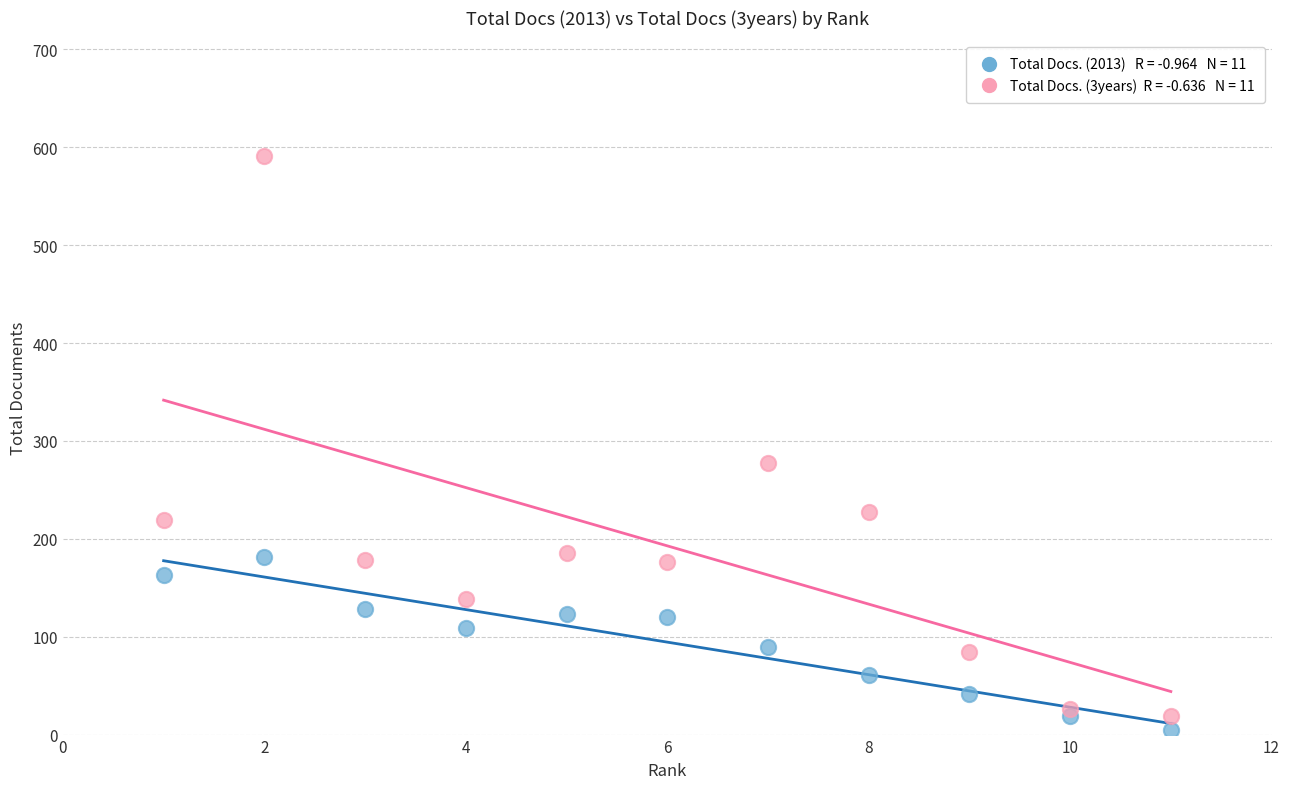

Across all series, what Y value is closest to 298?

277